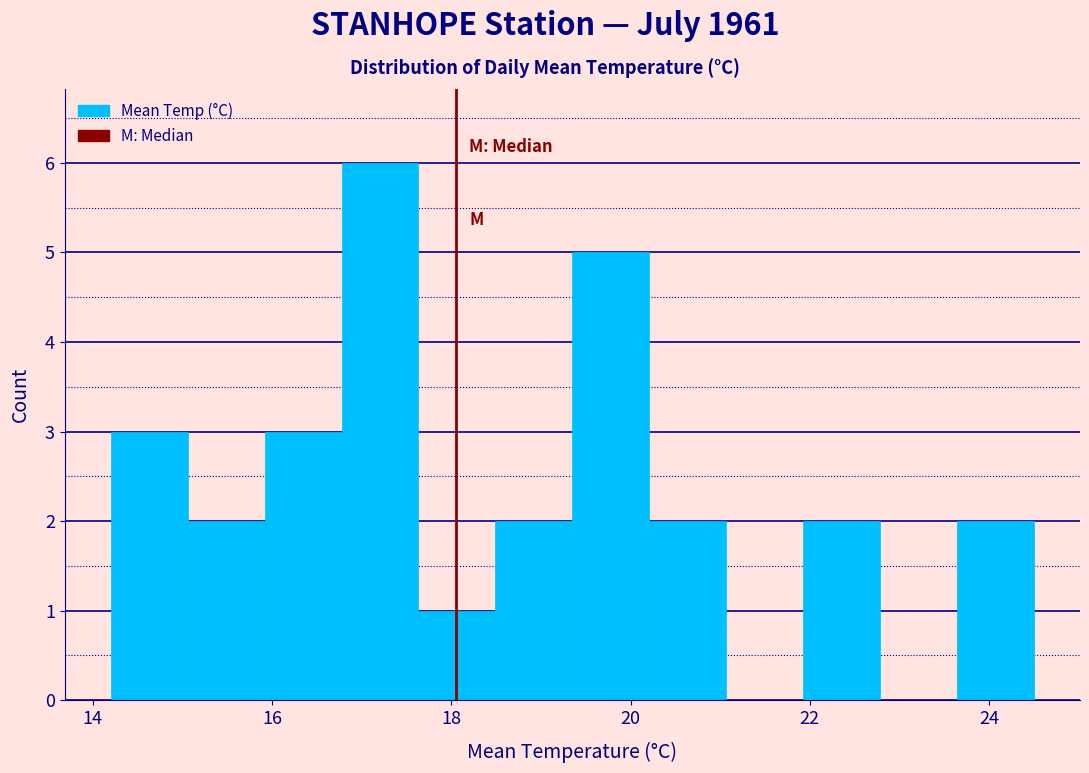

What is the height of the bar covering 23.6 to 24.6 on the x-axis? Neither the bar edges nor the heights are printed on the chart, so give them approximately, as read against the axes.

2